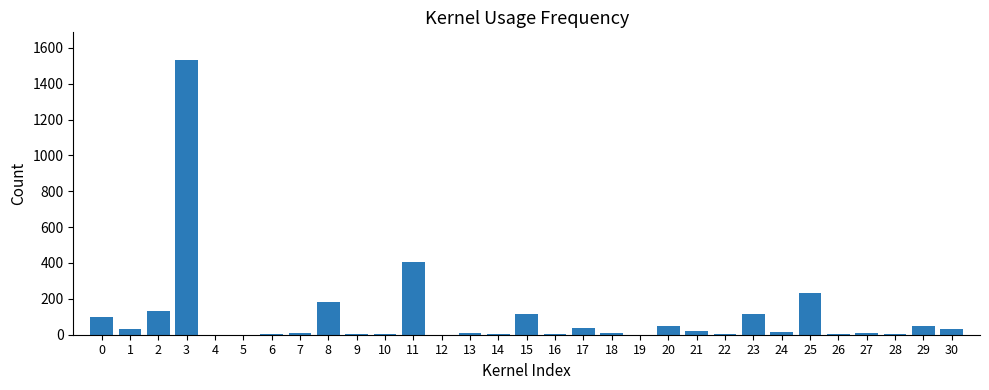

What is the maximum value shown in the chart?

1533